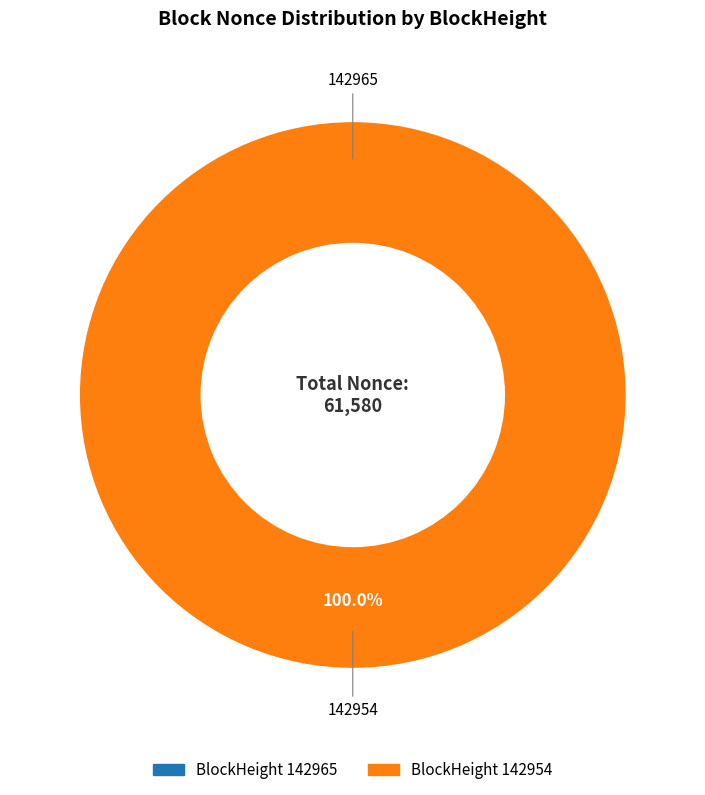

To the nearest percent, what portion does 142954 represent?

100%